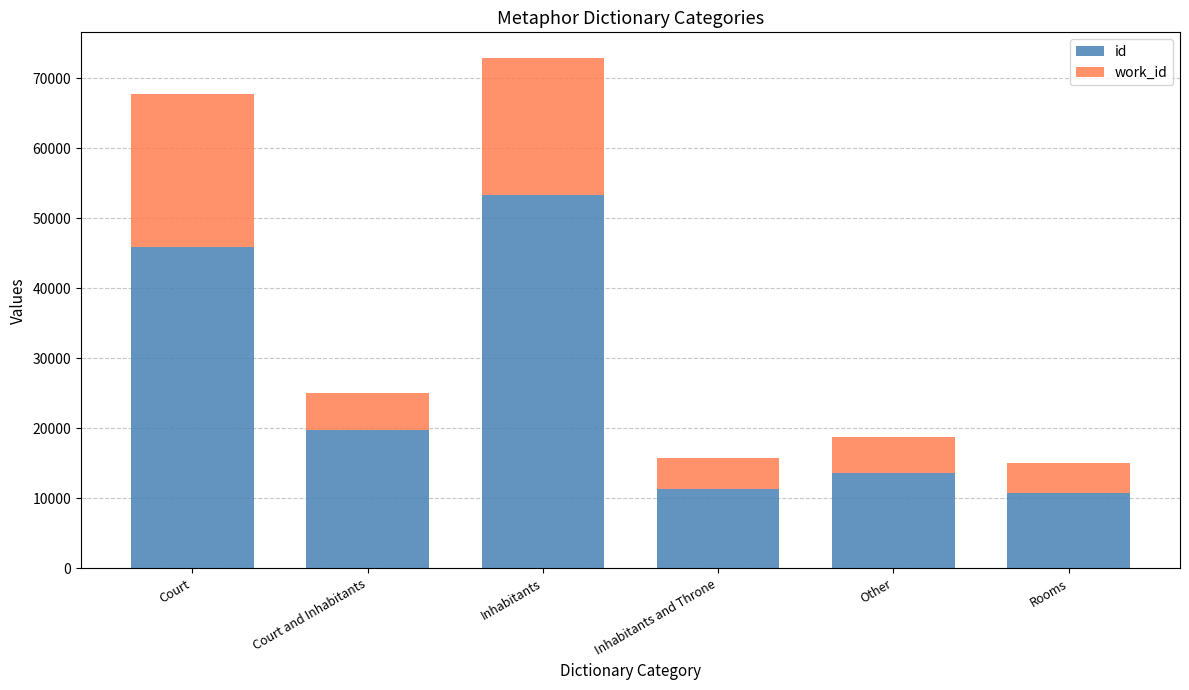

What is the difference between the second highest and second lowest values in the id series?

34593